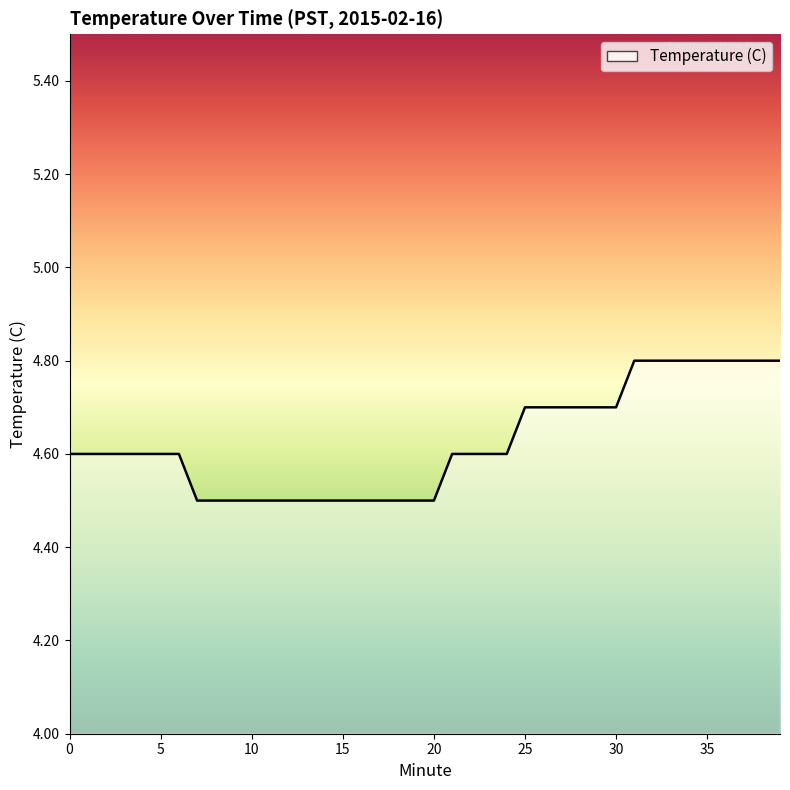

How many lines are shown in the chart?

1